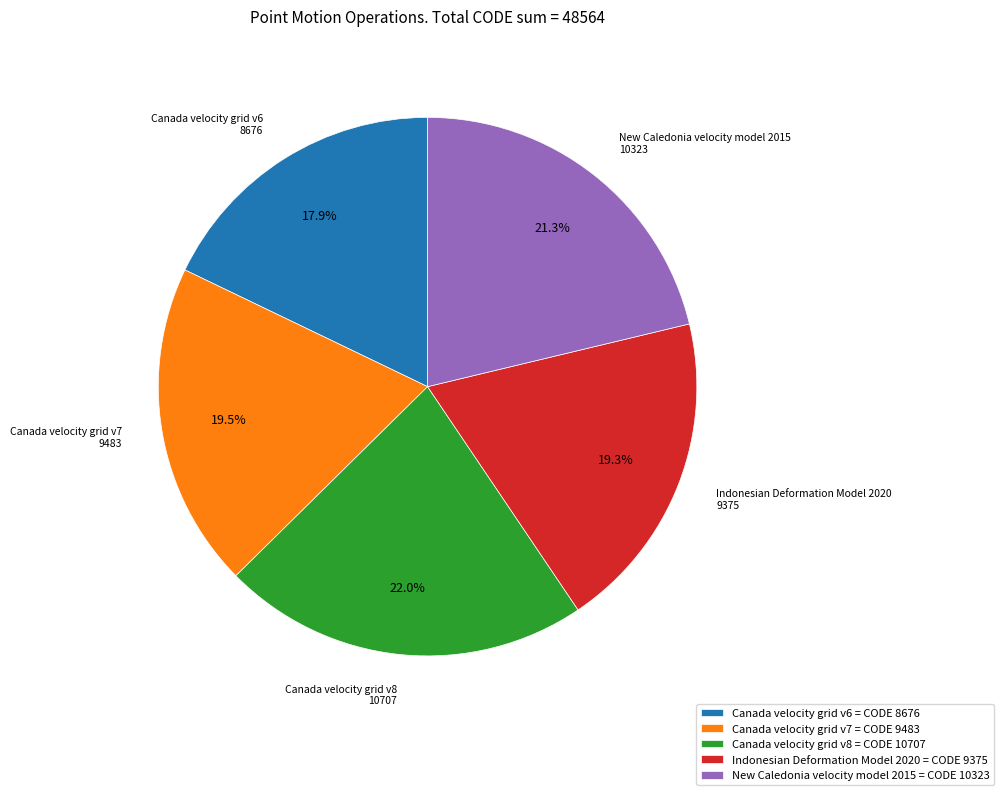

Does Canada velocity grid v6 represent more than half of the total?

No